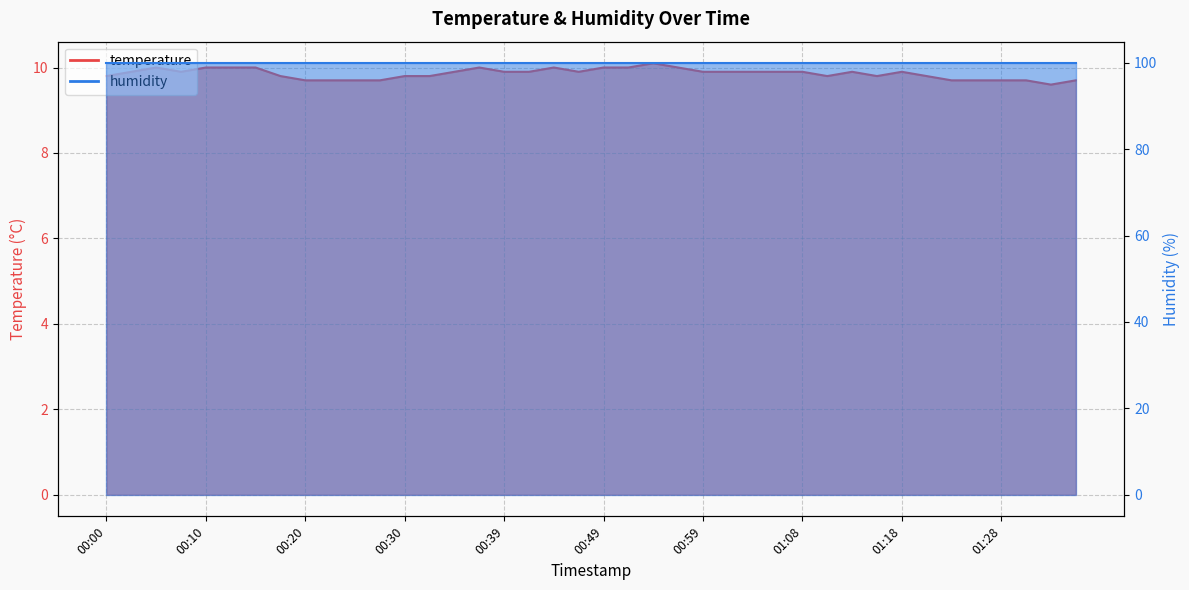

Rank the categories by value from lowest to highest.

01:33, 00:20, 00:22, 00:25, 00:27, 01:23, 01:26, 01:28, 01:31, 01:36, 00:00, 00:17, 00:30, 00:32, 01:11, 01:16, 01:21, 00:03, 00:08, 00:34, 00:39, 00:42, 00:47, 00:59, 01:01, 01:04, 01:06, 01:08, 01:13, 01:18, 00:05, 00:10, 00:13, 00:15, 00:37, 00:44, 00:49, 00:51, 00:56, 00:54